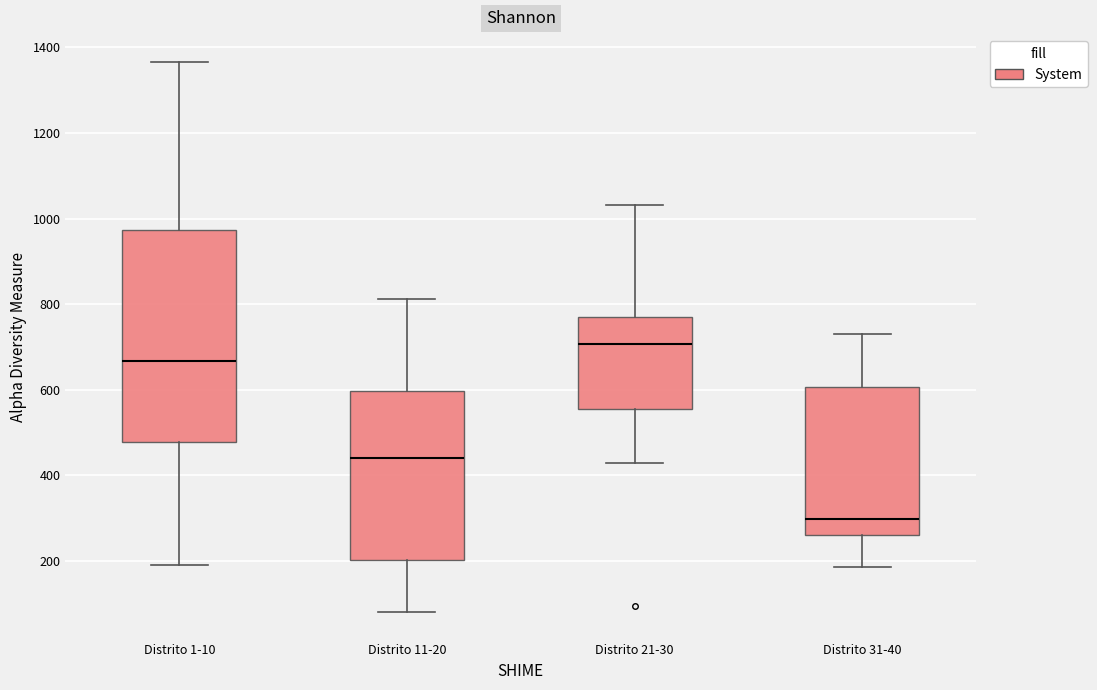

Which box's median line is the highest?

Distrito 21-30